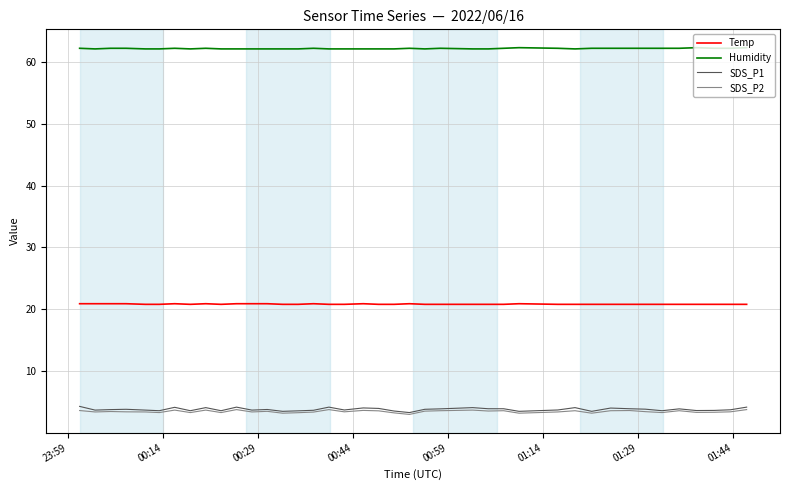

True or false: SDS_P2 and Humidity intersect in this chart.

False